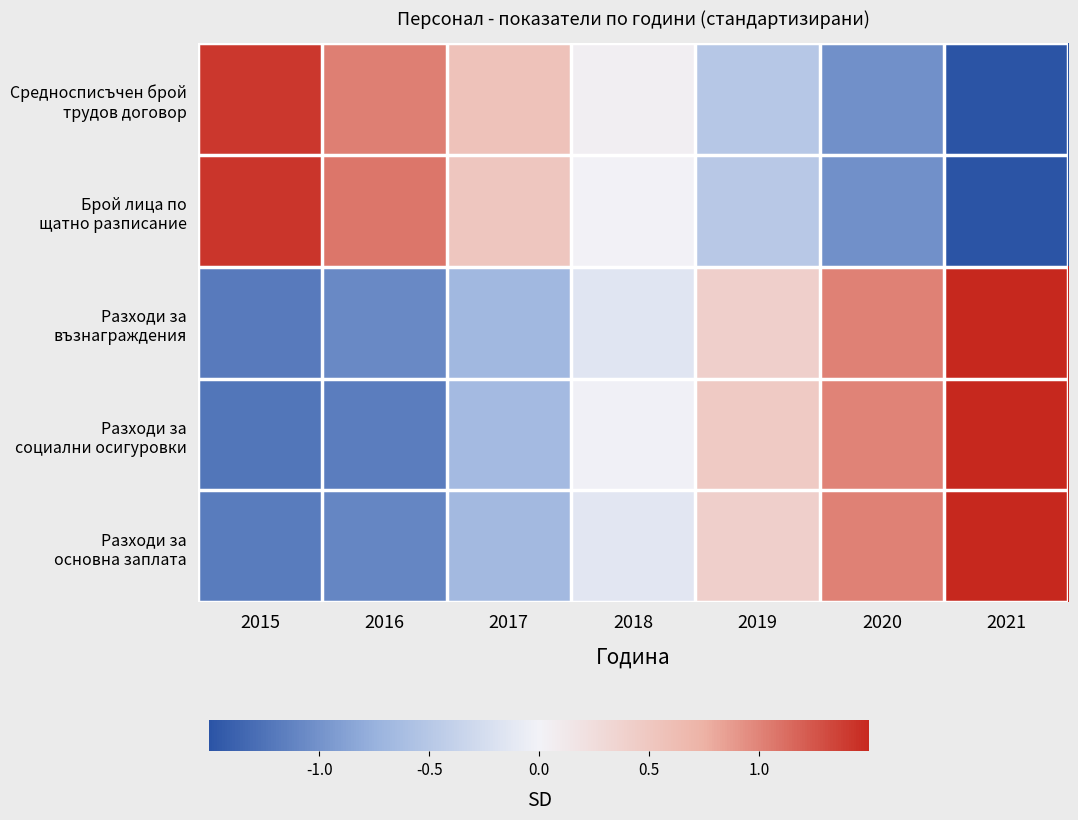

How many categories are shown in the chart?

7